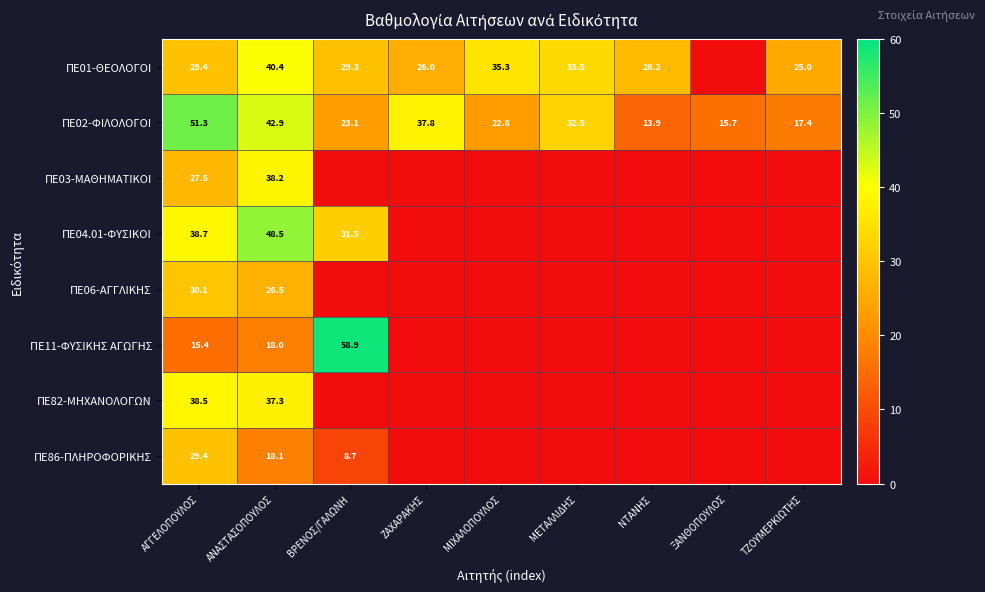

List the labels in order of ΠΕ02-ΦΙΛΟΛΟΓΟΙ value, smallest first.

ΝΤΑΝΗΣ, ΞΑΝΘΟΠΟΥΛΟΣ, ΤΖΟΥΜΕΡΚΙΩΤΗΣ, ΜΙΧΑΛΟΠΟΥΛΟΣ, ΒΡΕΝΟΣ/ΓΑΛΩΝΗ, ΜΕΤΑΛΛΙΔΗΣ, ΖΑΧΑΡΑΚΗΣ, ΑΝΑΣΤΑΣΟΠΟΥΛΟΣ, ΑΓΓΕΛΟΠΟΥΛΟΣ